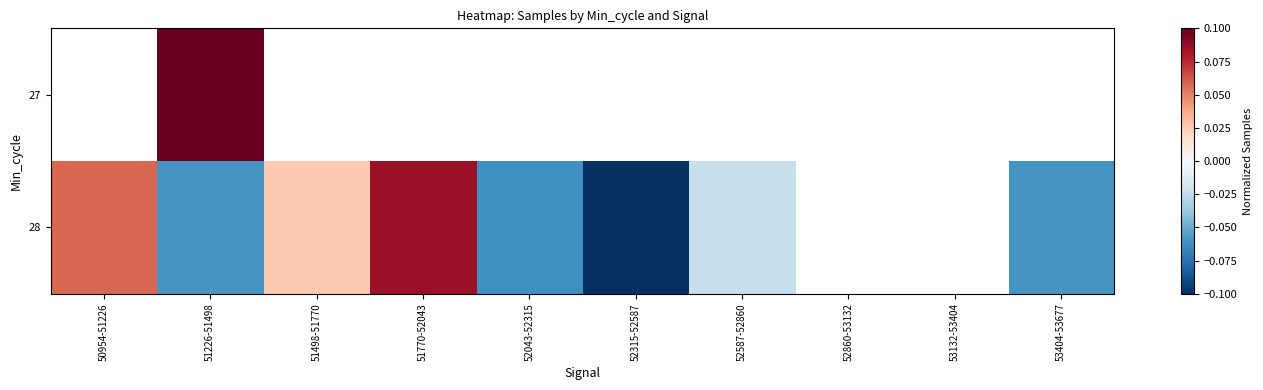

What is the maximum value for 28?

0.1